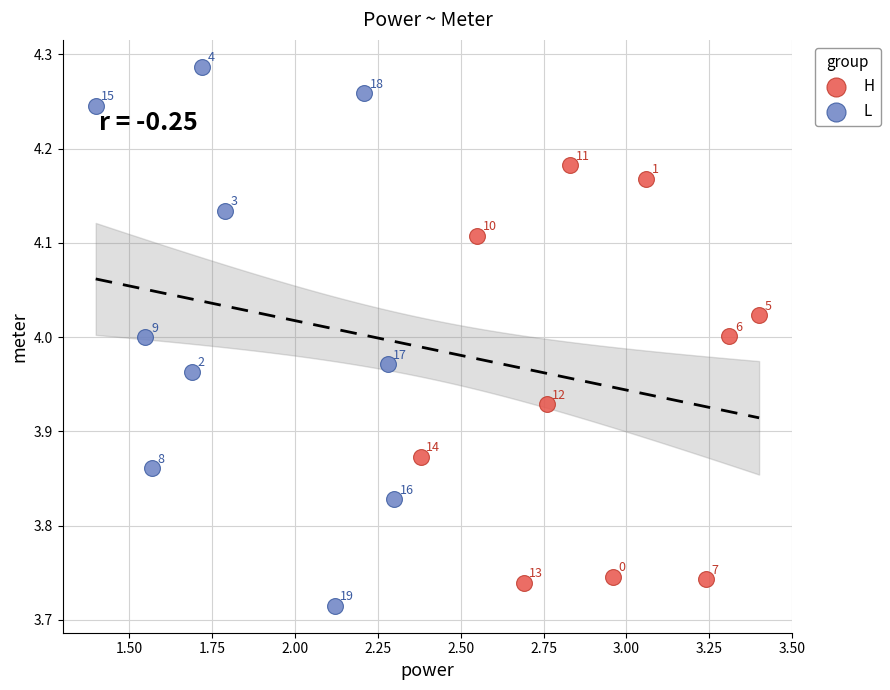

Which series has the widest spread of Y values?

L